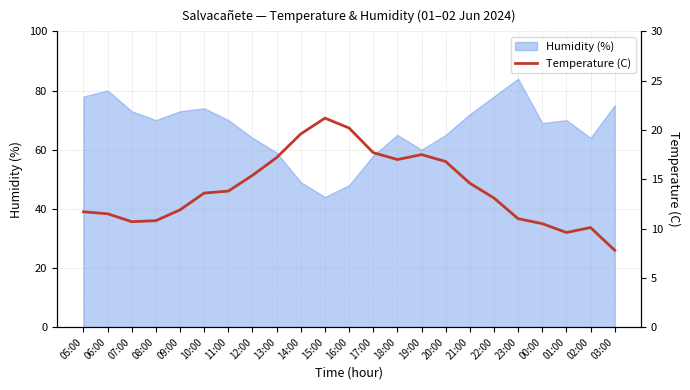

How many lines are shown in the chart?

1